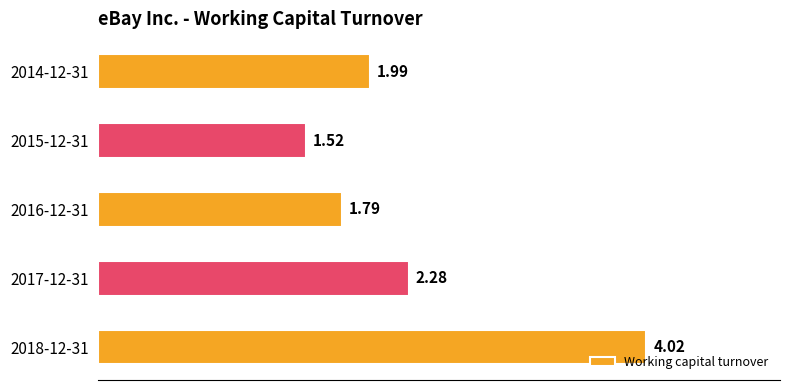

What is the difference between the values at 2016-12-31 and 2015-12-31?

0.3